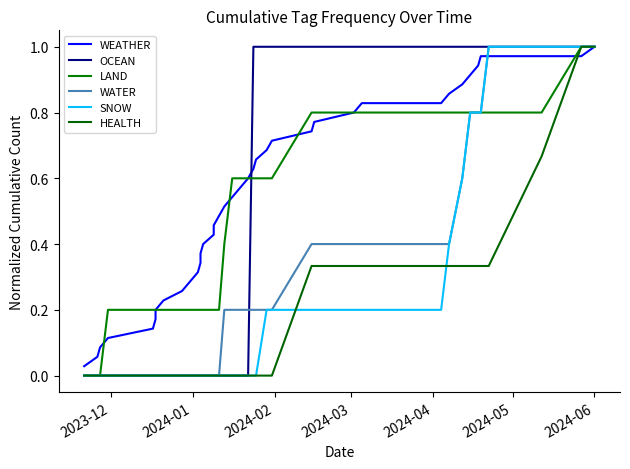

True or false: HEALTH has more than 2 interior local peaks.

False